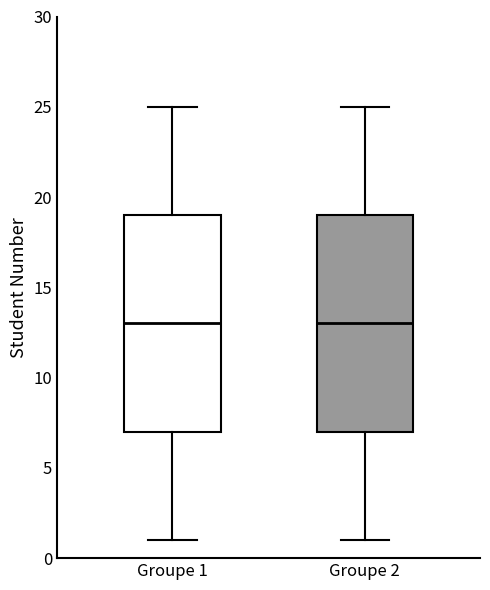

Reading left to right, read every box against the y-axis: the position of its median line, the range the box covers, and the ends of its whiskers. The values are not printed on the chart, so give them approximately, as read against the axis.

Groupe 1: median 13, box 7 to 19, whiskers 1 to 25
Groupe 2: median 13, box 7 to 19, whiskers 1 to 25